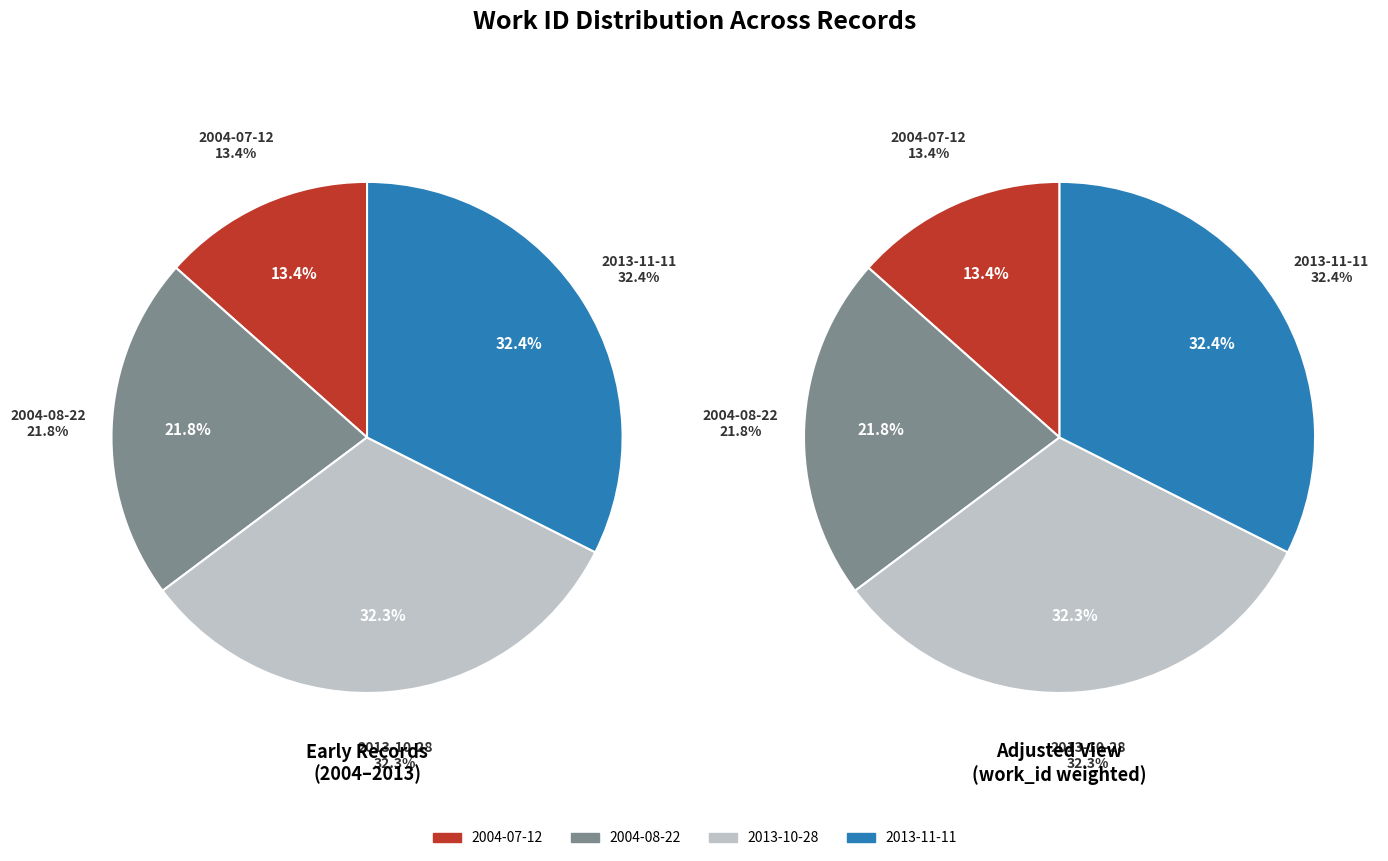

What is the ratio of the value at 2004-07-12 to the value at 2004-08-22?

0.6